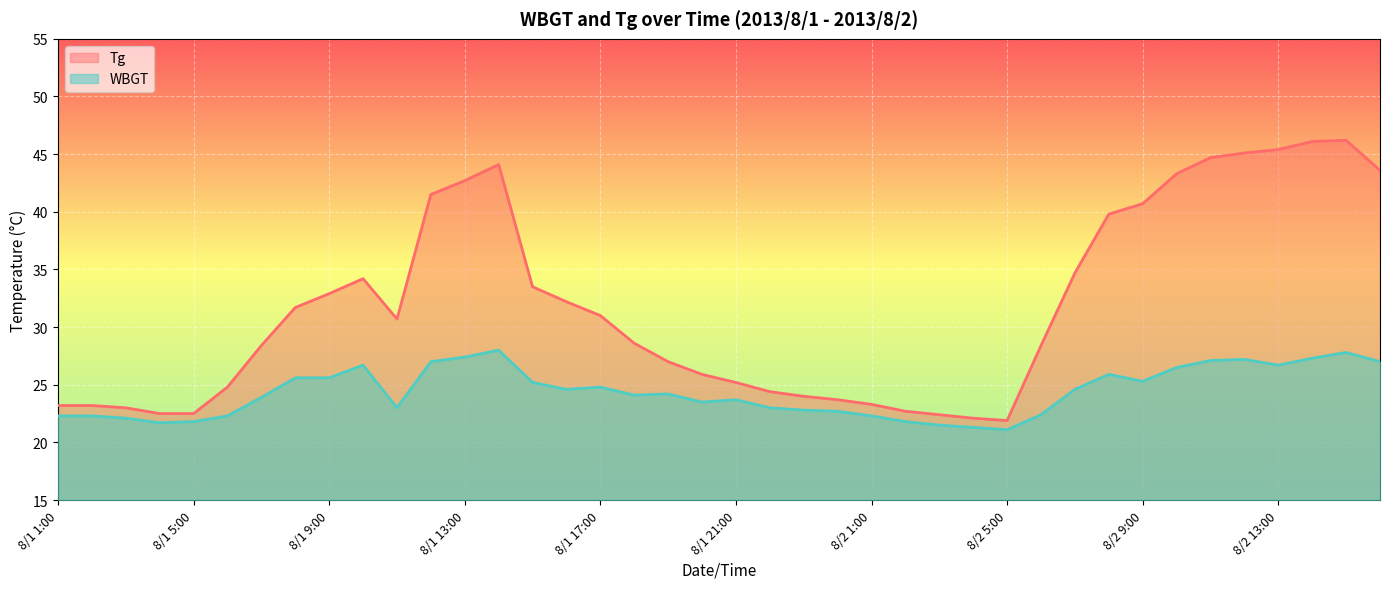

What is the average value of the WBGT series?

24.4